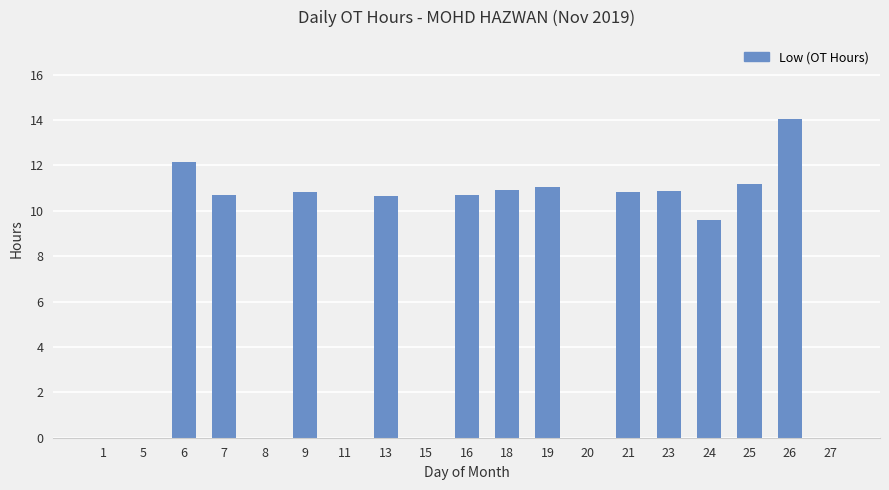

Where does the data first go above 10?

6